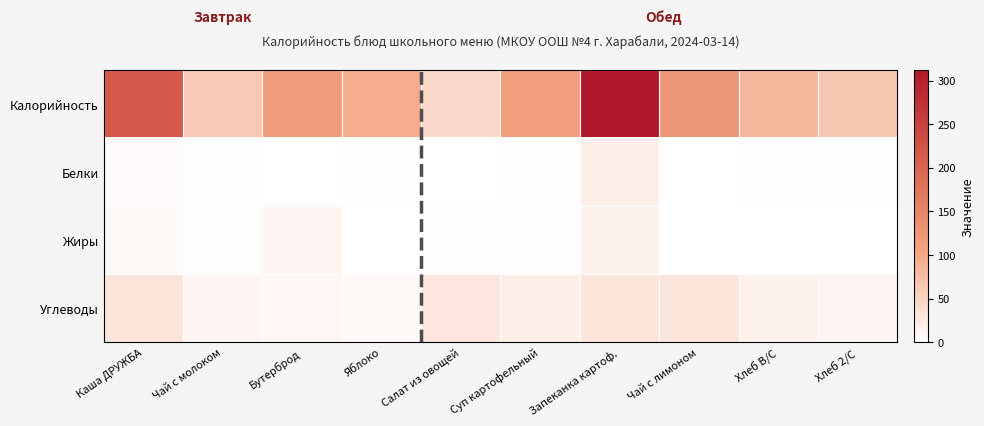

What is the difference between the highest and lowest values at Чай с молоком?

60